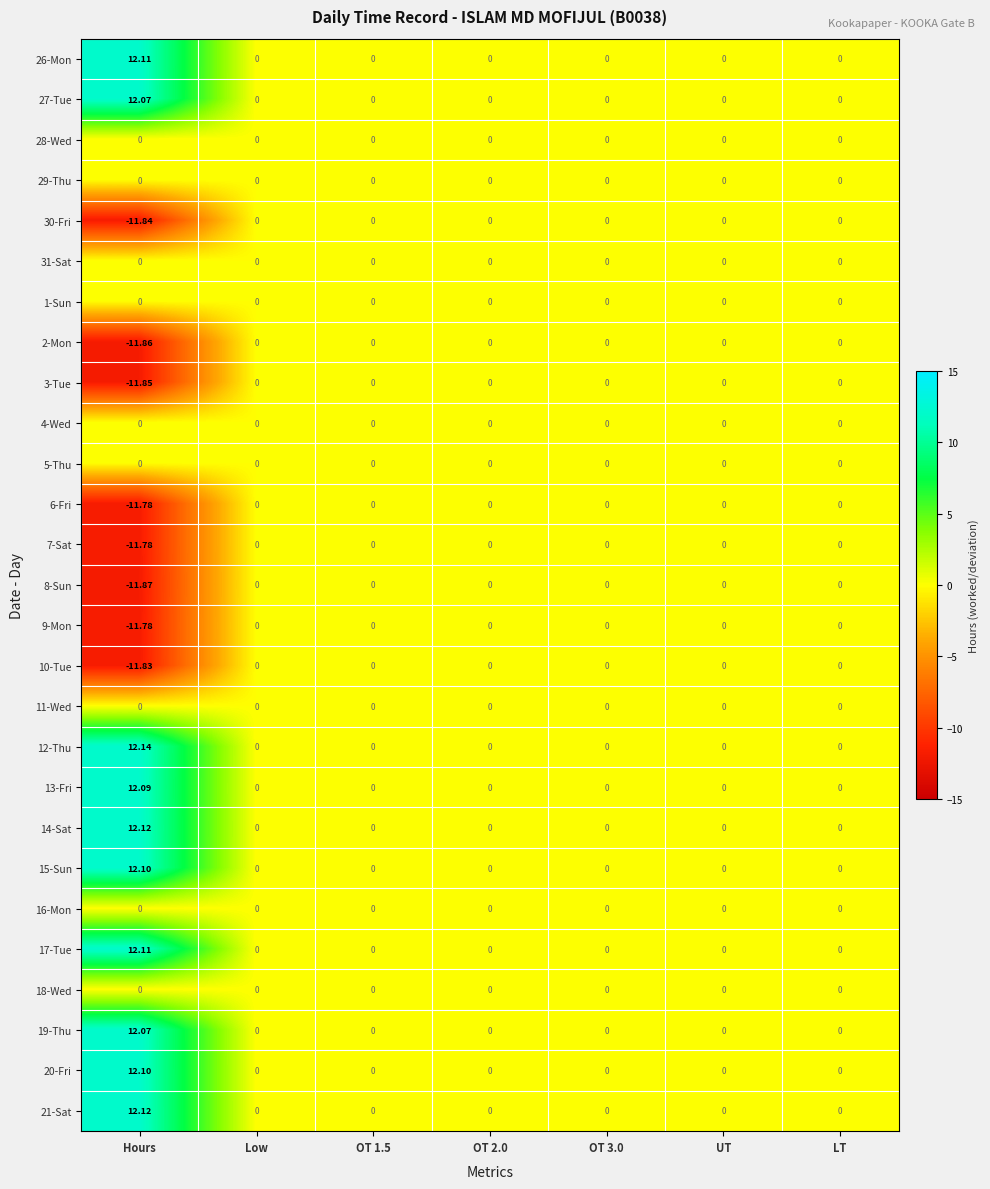

Which label corresponds to the largest value in the chart?

Hours